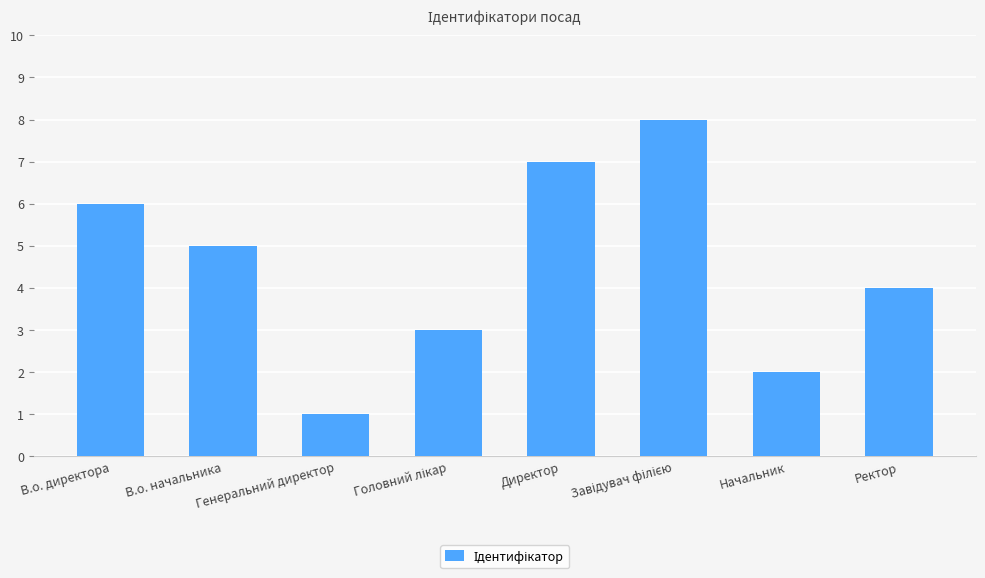

What value does the data have at Директор?

7